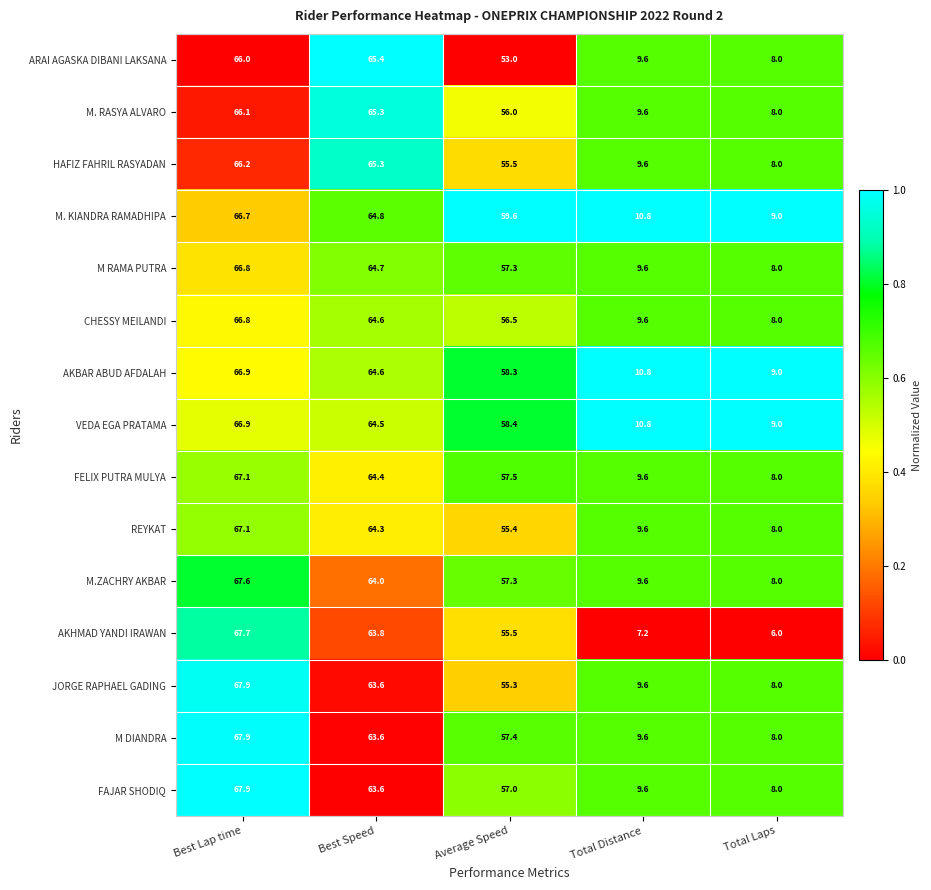

What is the spread (max minus min) of values at Total Laps?

3.0